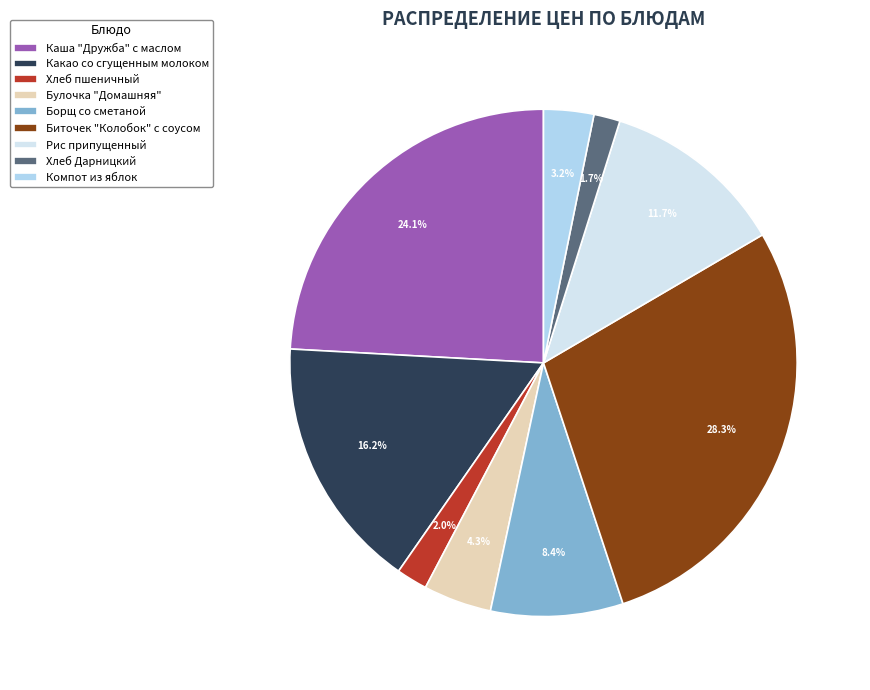

How many segments does this pie chart have?

9